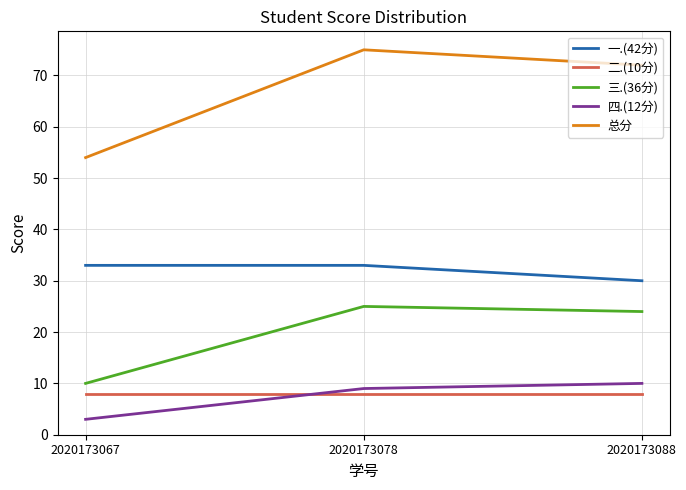

Reading left to right, transcribe all the data shown in this chart.

一.(42分): 33	33	30
二.(10分): 8	8	8
三.(36分): 10	25	24
四.(12分): 3	9	10
总分: 54	75	72